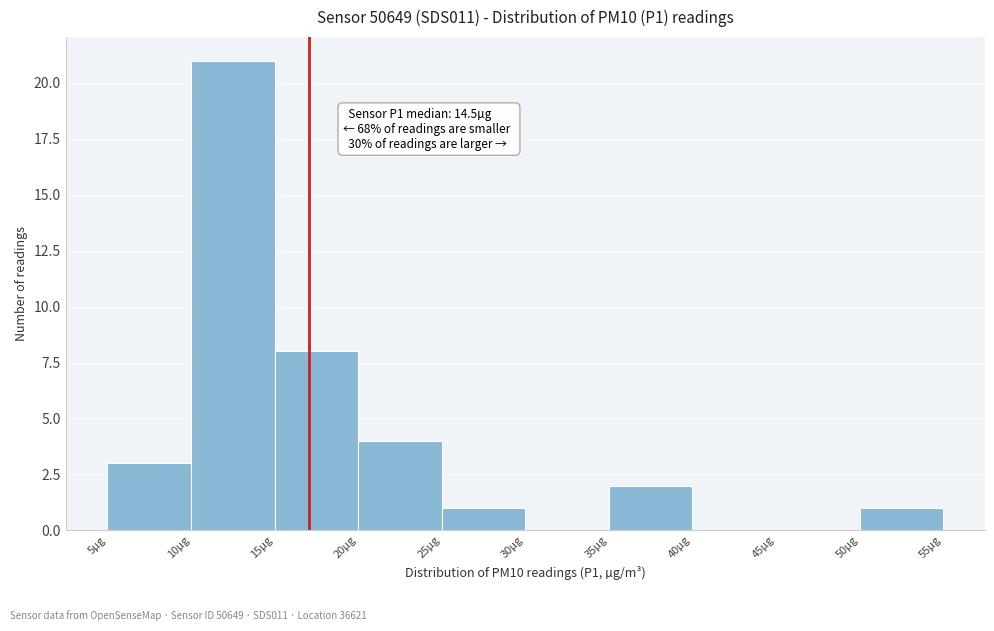

Which range on the x-axis has the tallest bar?

10 to 15